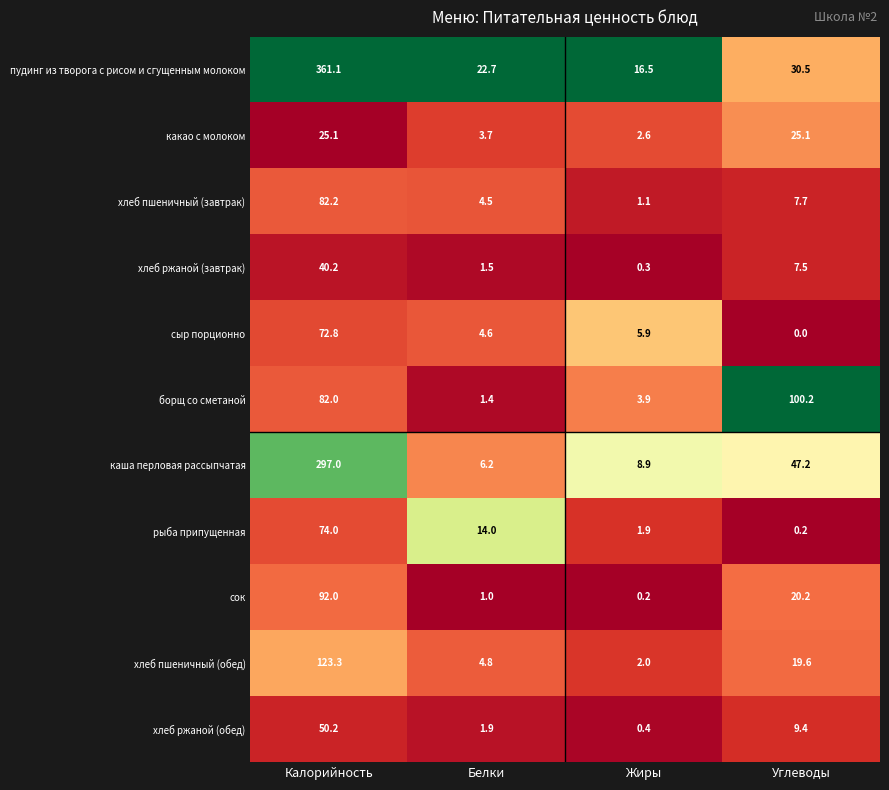

At which category is the sum across all series the highest?

Калорийность